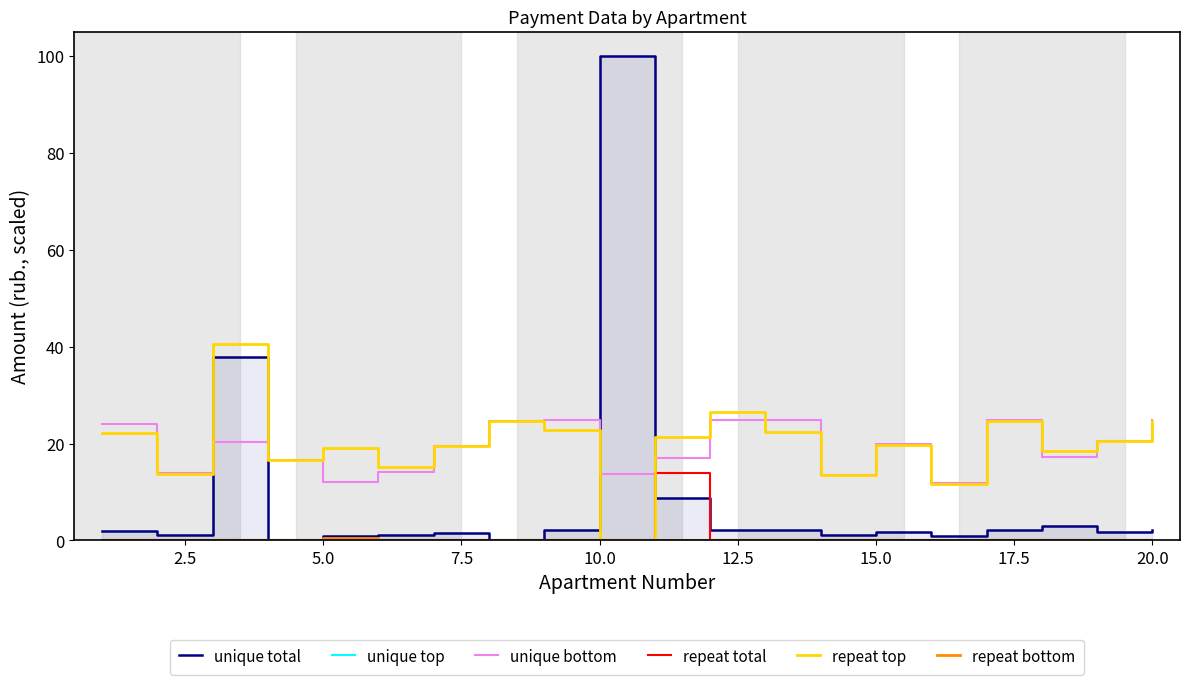

What is the highest value of the unique bottom series?

24.9